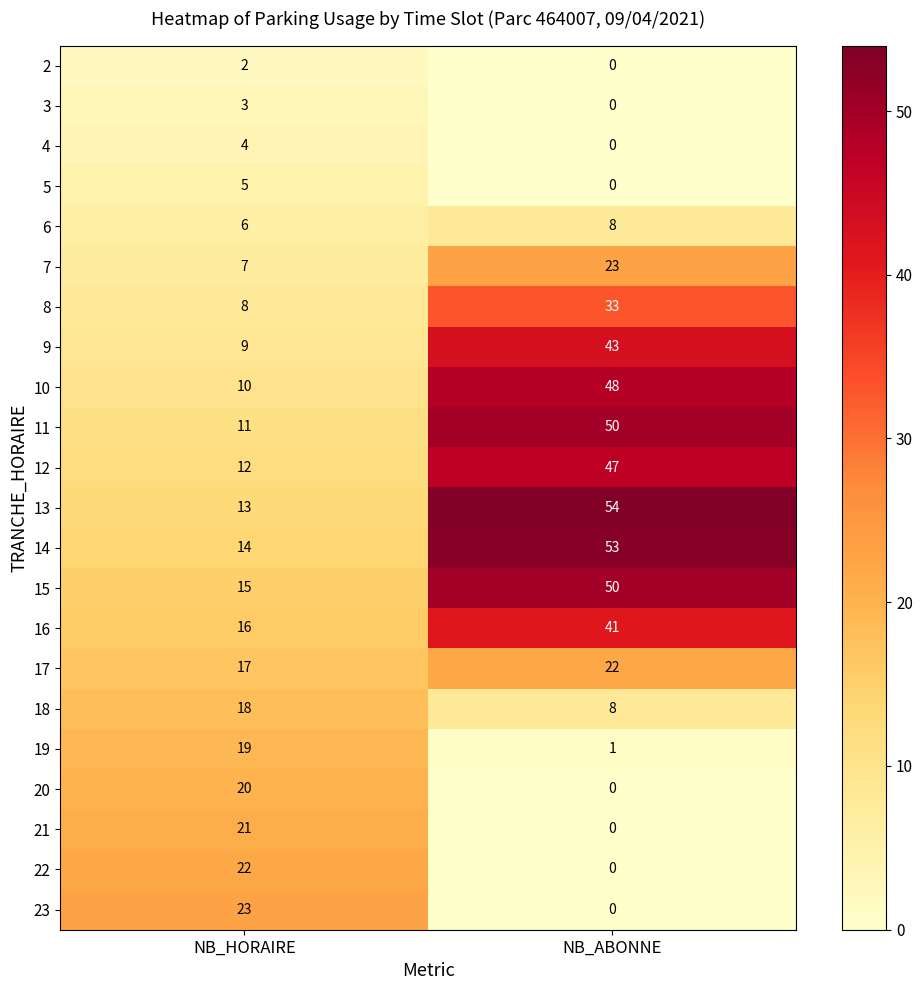

What is the difference between the maximum and minimum values in the 9 series?

34